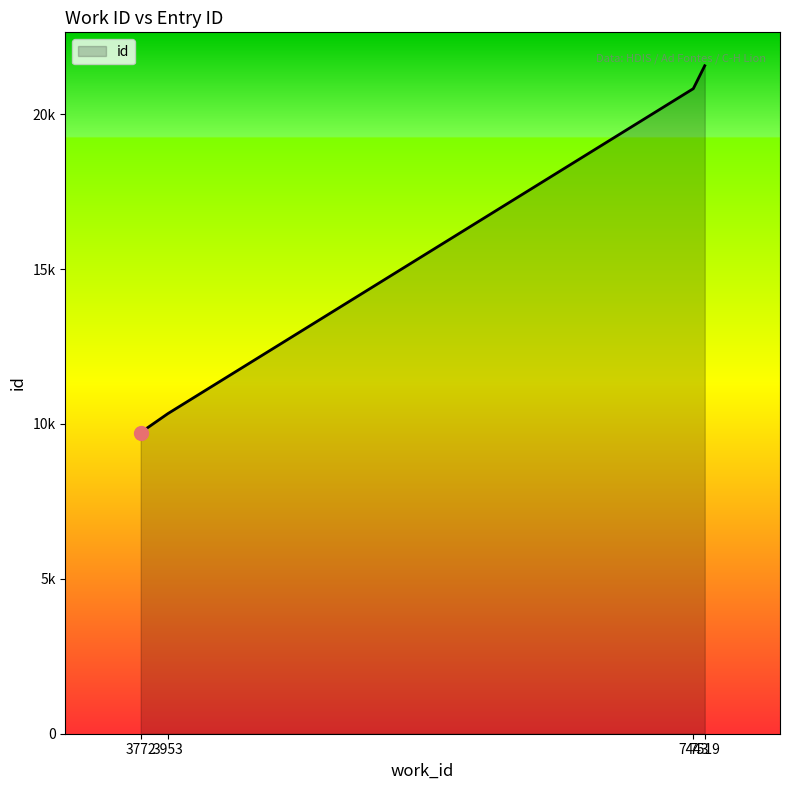

What value does the data have at 3953, to the nearest 10?

10340